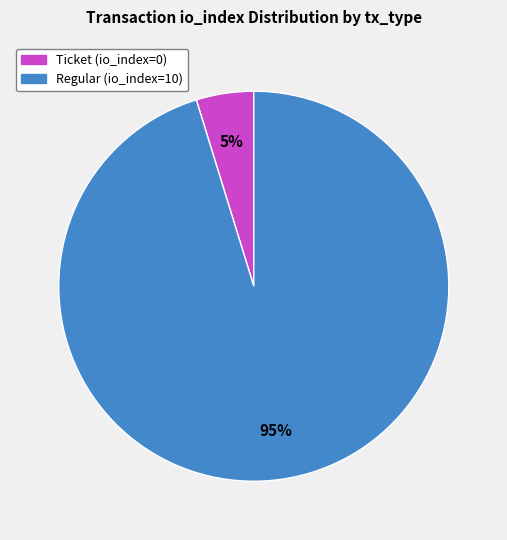

The Regular (io_index=10) slice represents 95% of the pie. True or false?

True